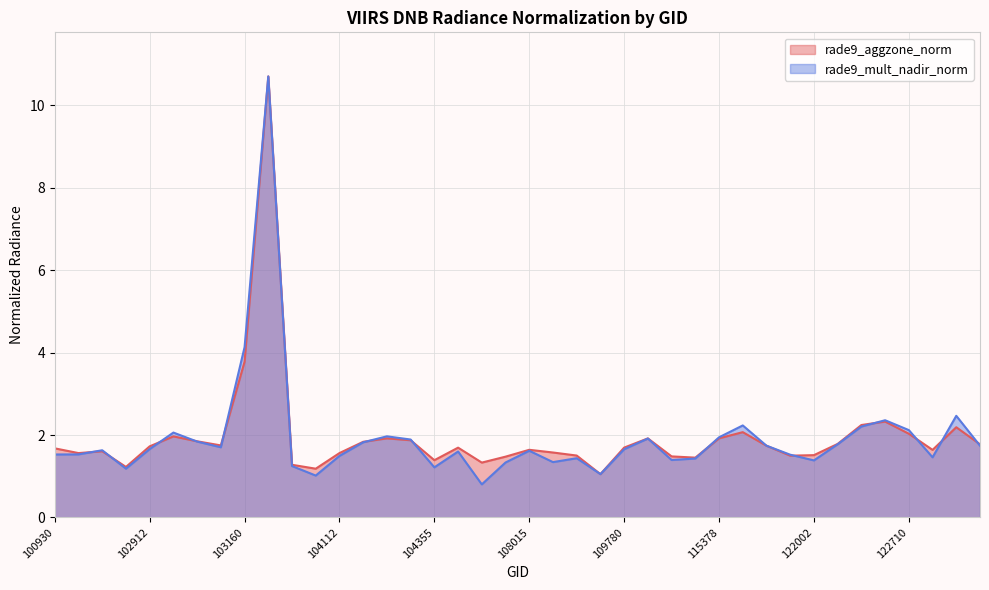

What is the difference between the second highest and second lowest values in the rade9_mult_nadir_norm series?

3.1